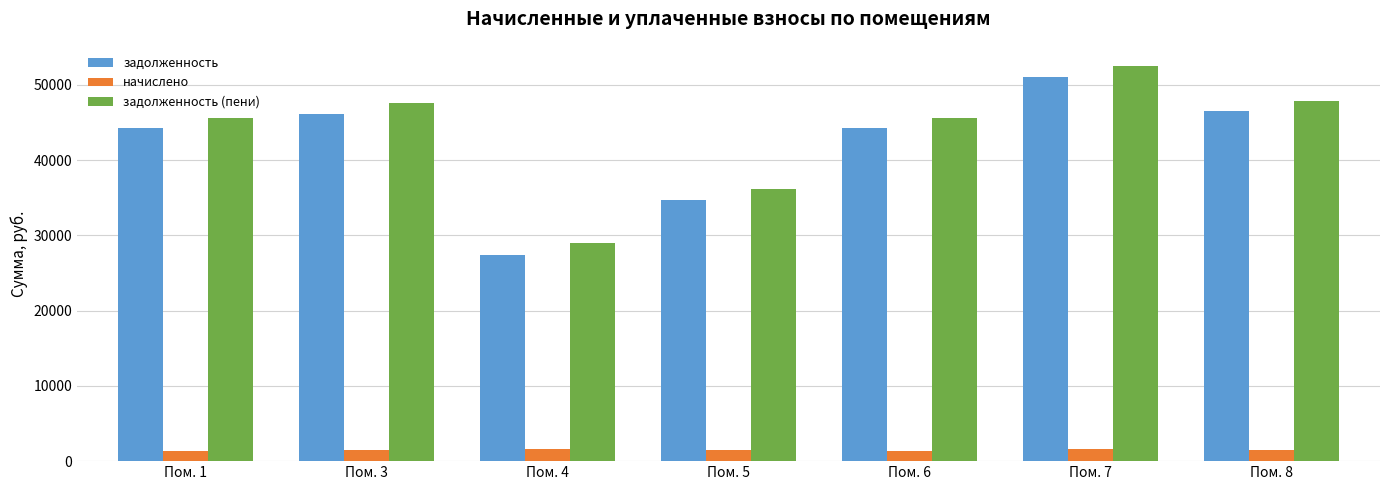

What is the lowest value of the начислено series?

1366.5